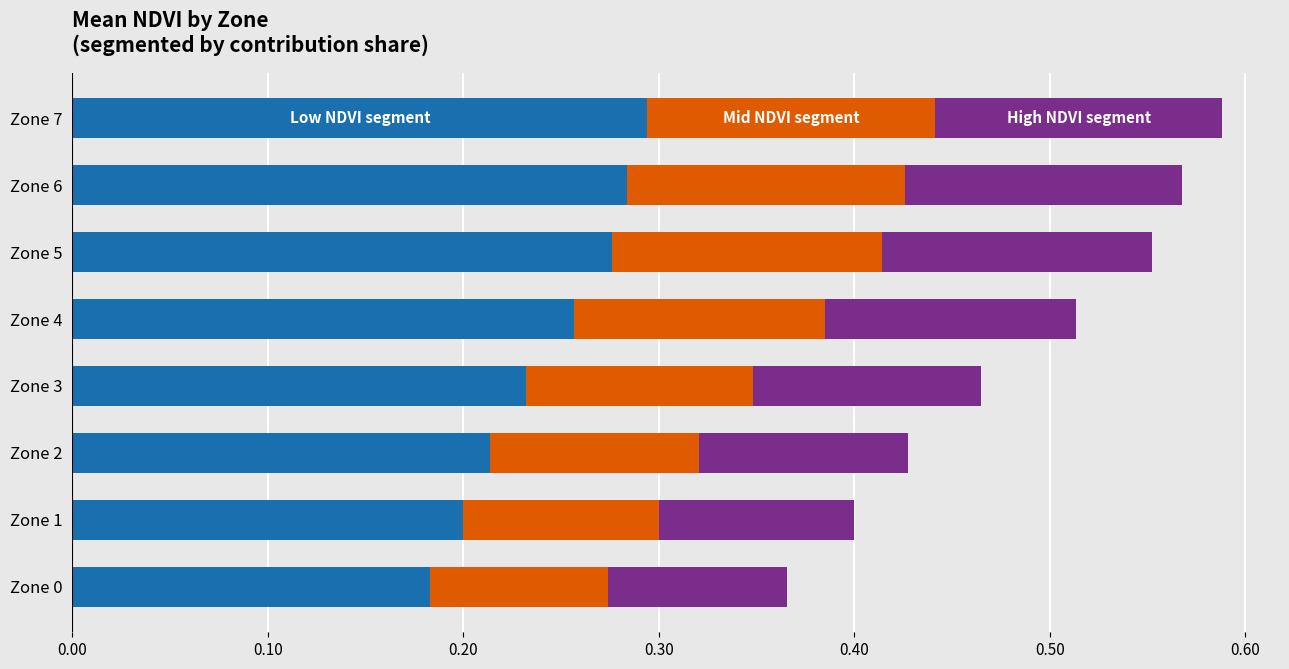

What is the total value across all series at Zone 5?

0.6